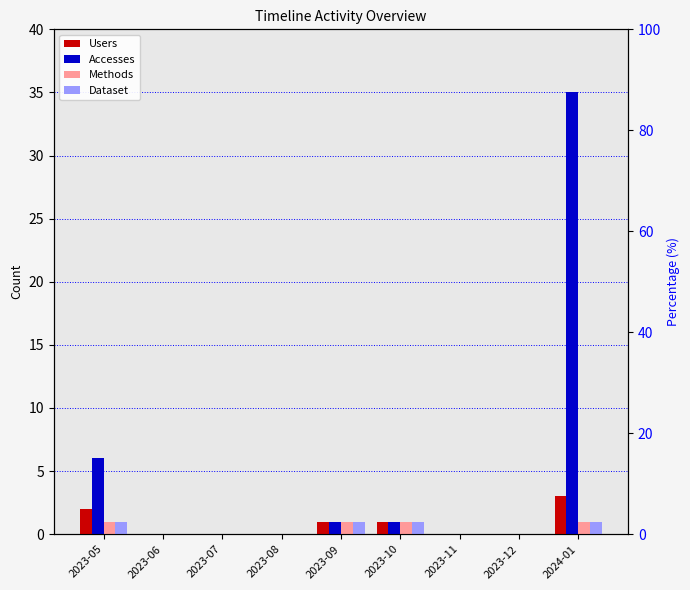

List the series in order of their peak value, lowest first.

Methods, Dataset, Users, Accesses